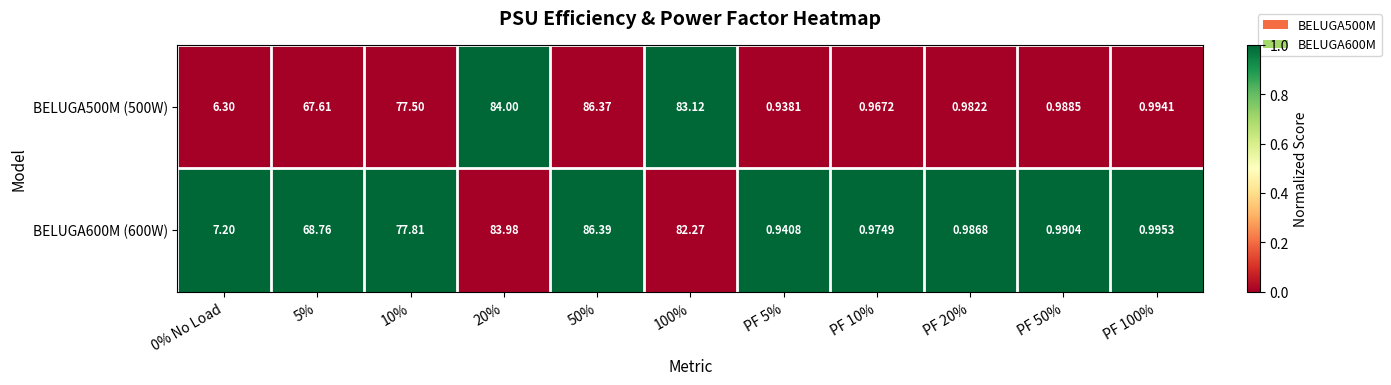

How many distinct data groups are displayed?

2